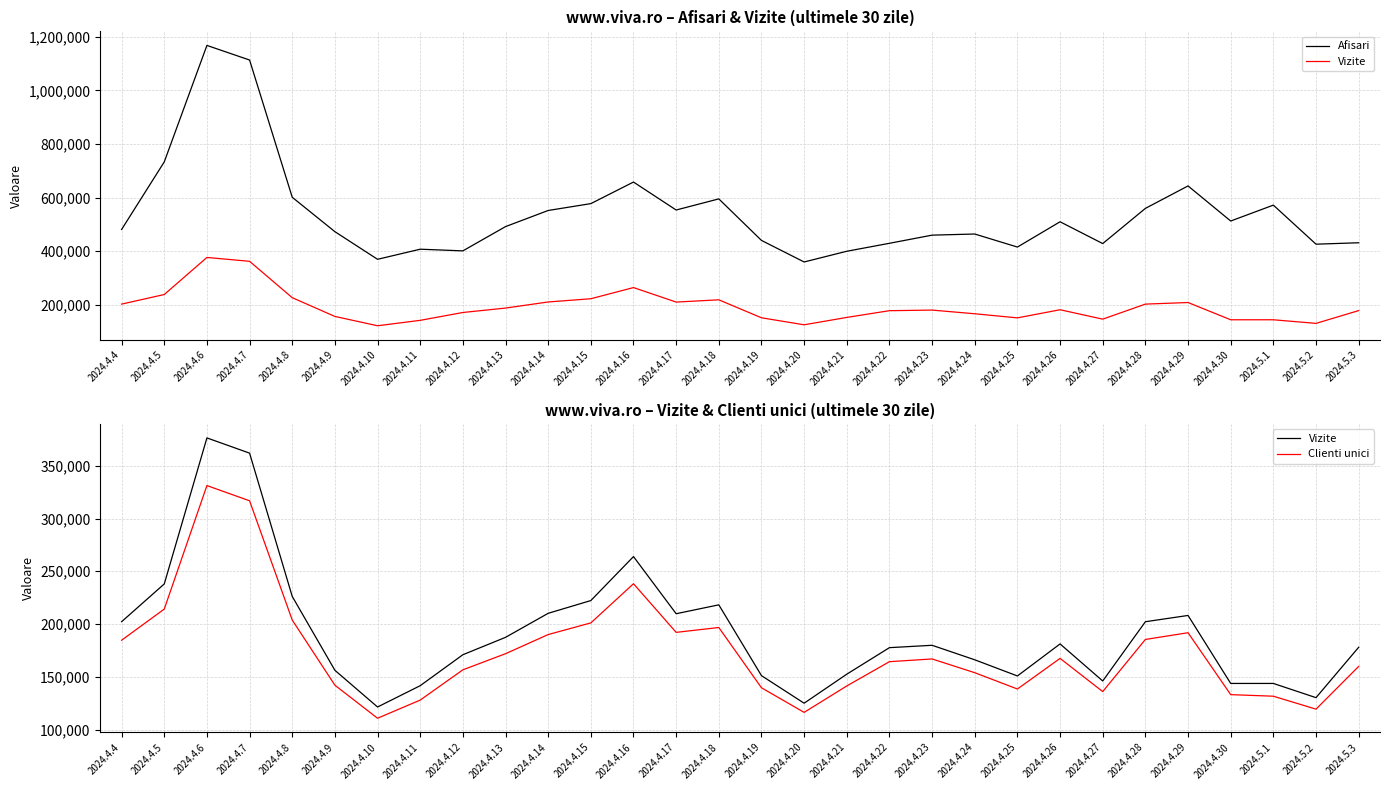

Reading left to right, transcribe all the data shown in this chart.

Afisari: 480914	733240	1168239	1113656	601158	472690	369481	407235	400947	491588	551813	577425	658010	553558	595078	440018	359515	399523	429279	459719	463900	415226	509641	428234	559610	643505	512452	571820	425946	431275
Vizite: 202190	237997	376408	361975	226155	156137	121337	141547	170888	187368	210153	222238	263929	209759	218184	151069	124934	152451	177593	179834	166083	150764	181135	146005	202176	208123	143668	143670	130204	177954
Clienti unici: 184618	214169	331232	316809	203770	141997	110675	127907	156595	171863	190016	201066	238186	192085	196701	139573	116242	141293	164304	166886	153842	138399	167419	135947	185376	191741	133058	131577	119296	159836